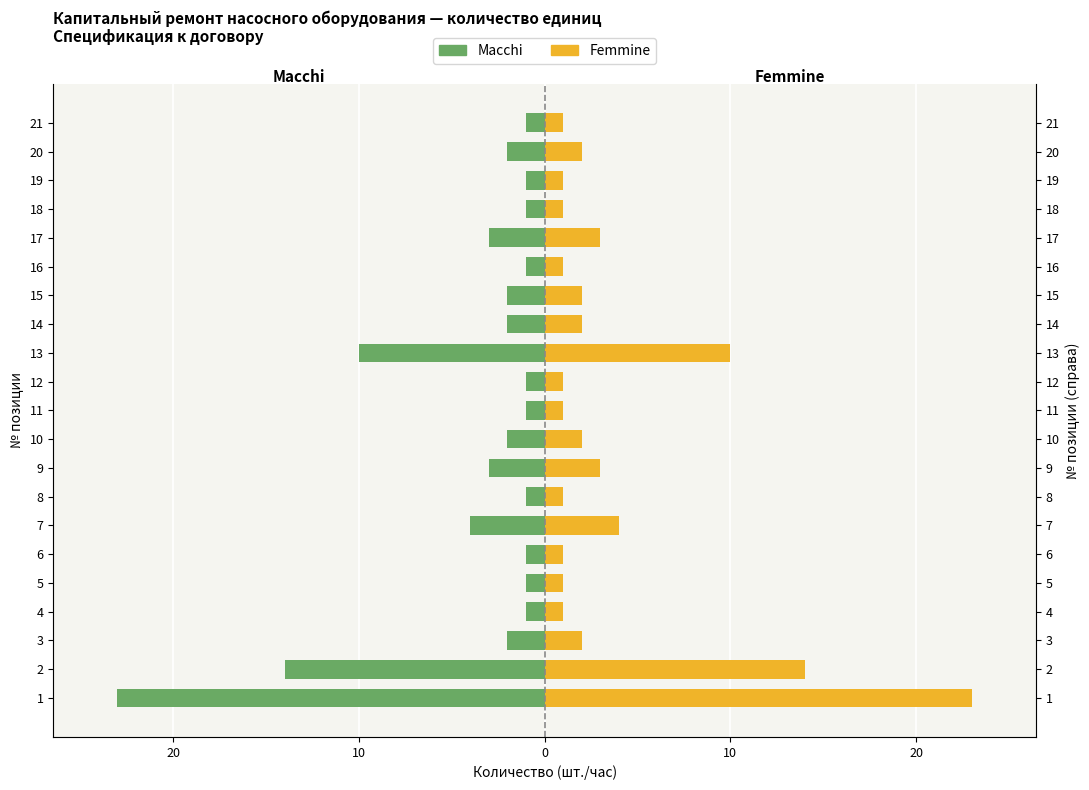

At 4, list the series in order from largest to smallest.

Femmine (кол-во), Масchi (кол-во)